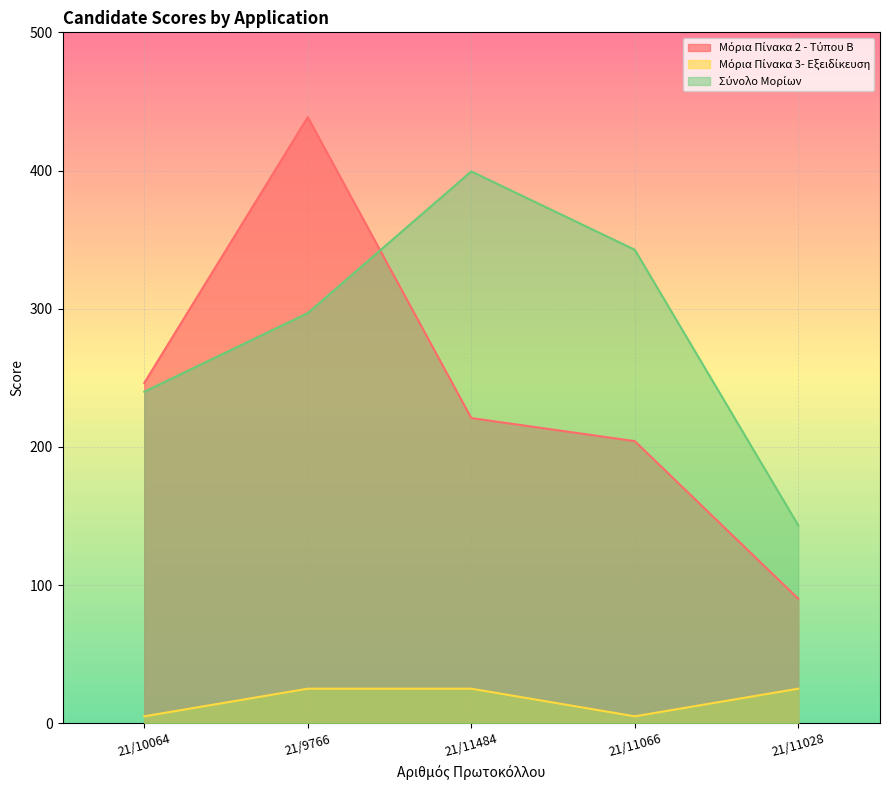

What is the difference between the maximum and minimum values in the Μόρια Πίνακα 3- Εξειδίκευση series?

20.0